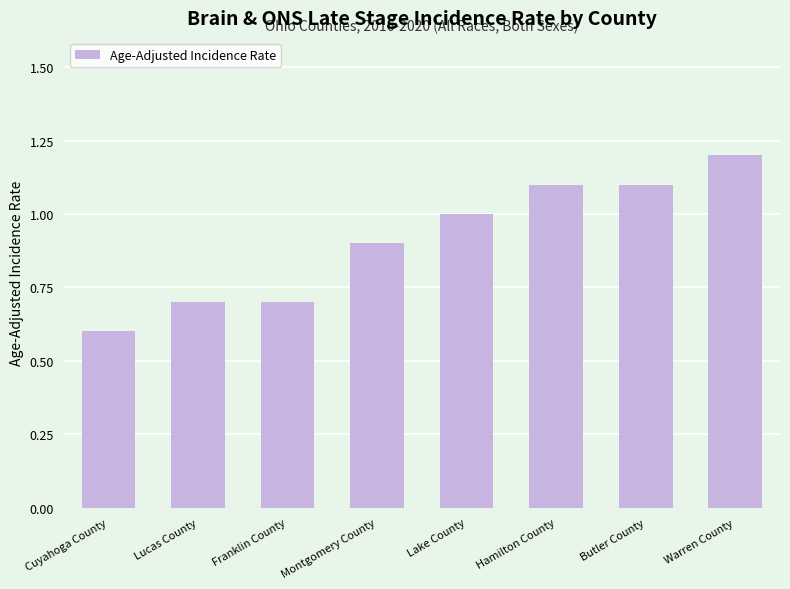

True or false: the data shows 0.7 at Franklin County.

True